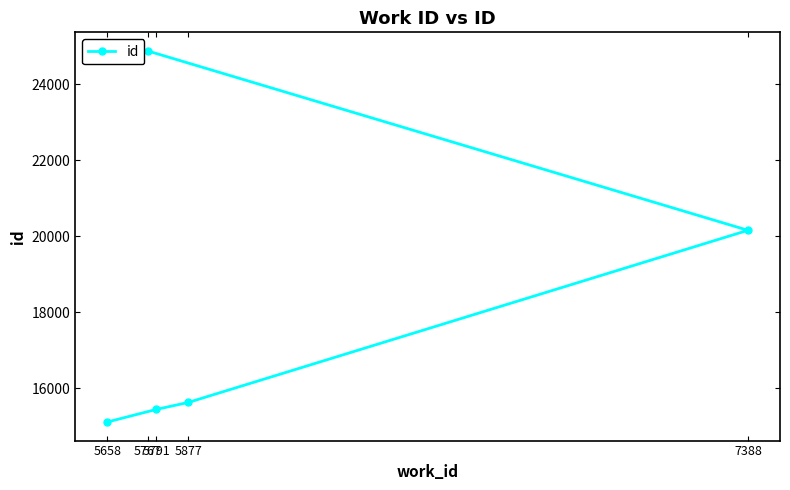

How many lines are shown in the chart?

1